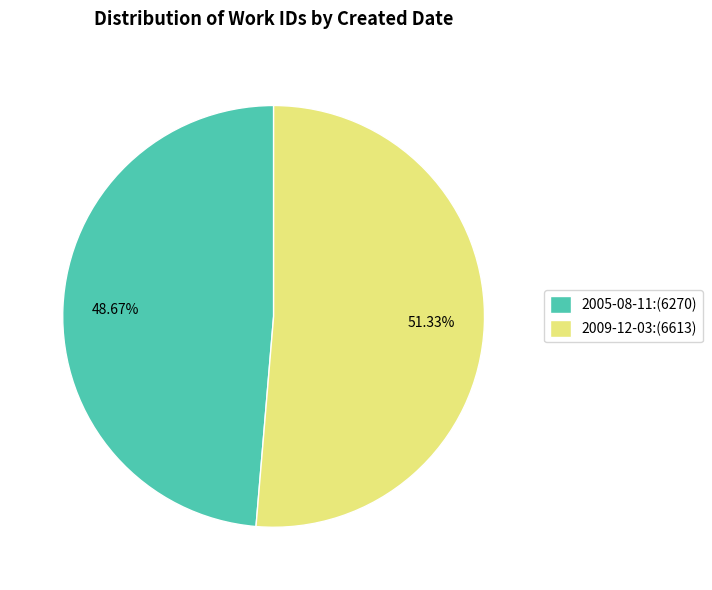

Combined, what portion of the pie is 2005-08-11 and 2009-12-03?

100.0%